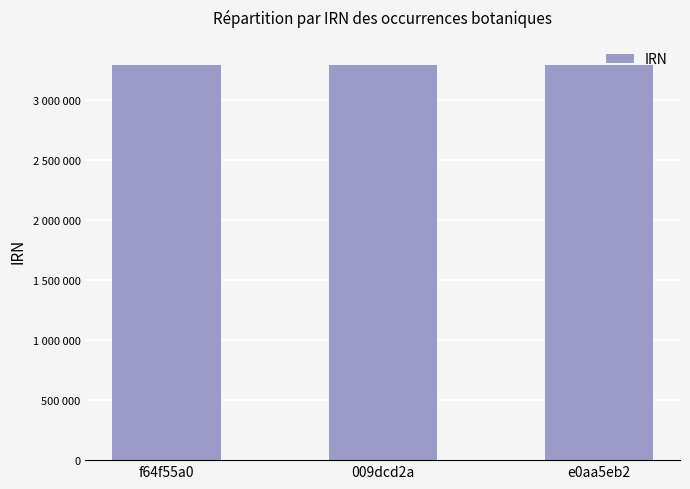

What is the change in value from 009dcd2a to e0aa5eb2?

+1